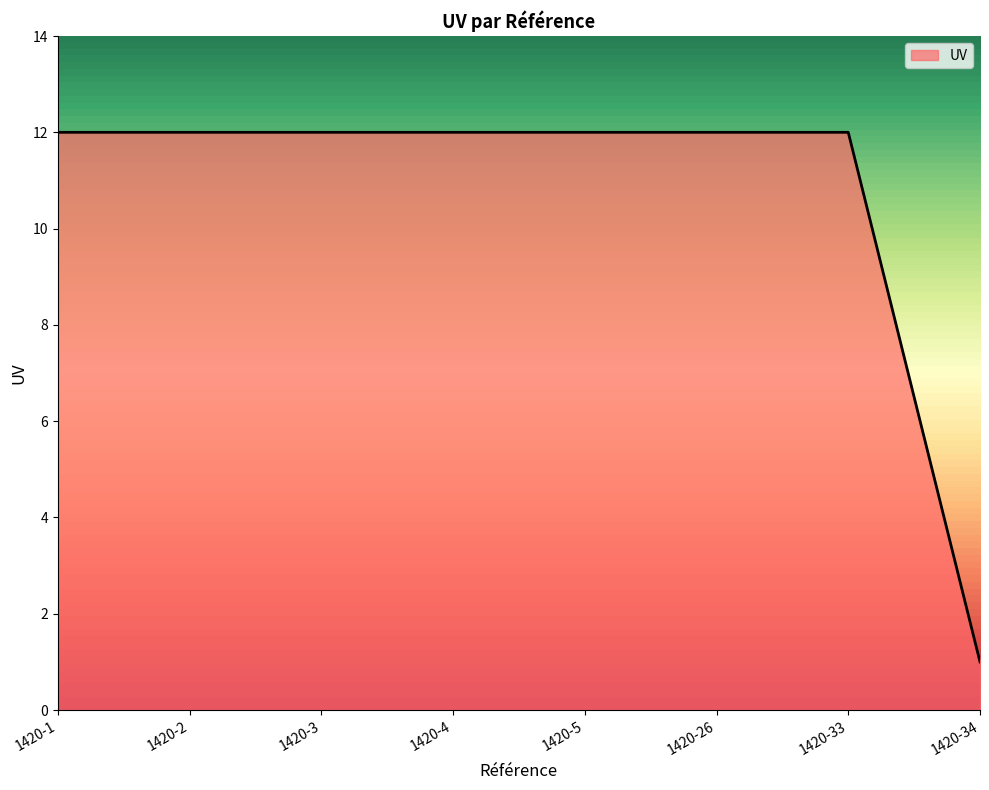

The chart shows a value of 21 at 1420-3. True or false?

False